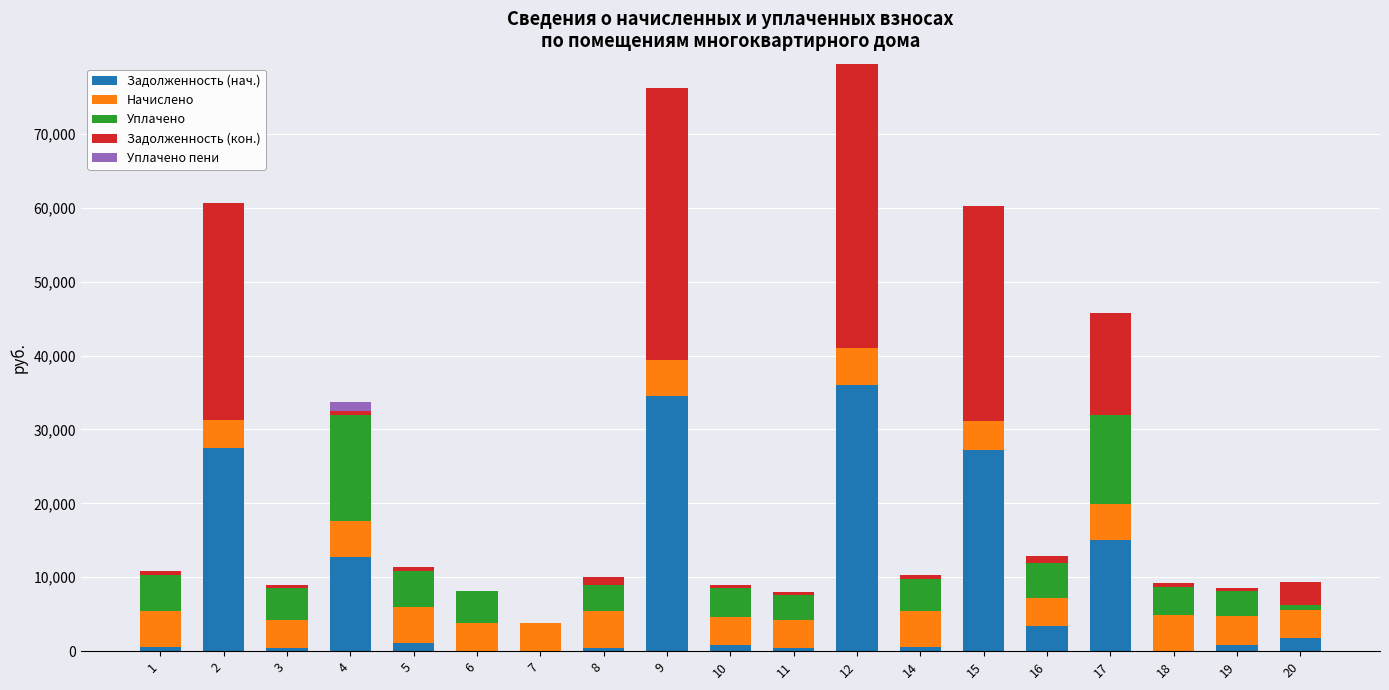

How many distinct data groups are displayed?

5